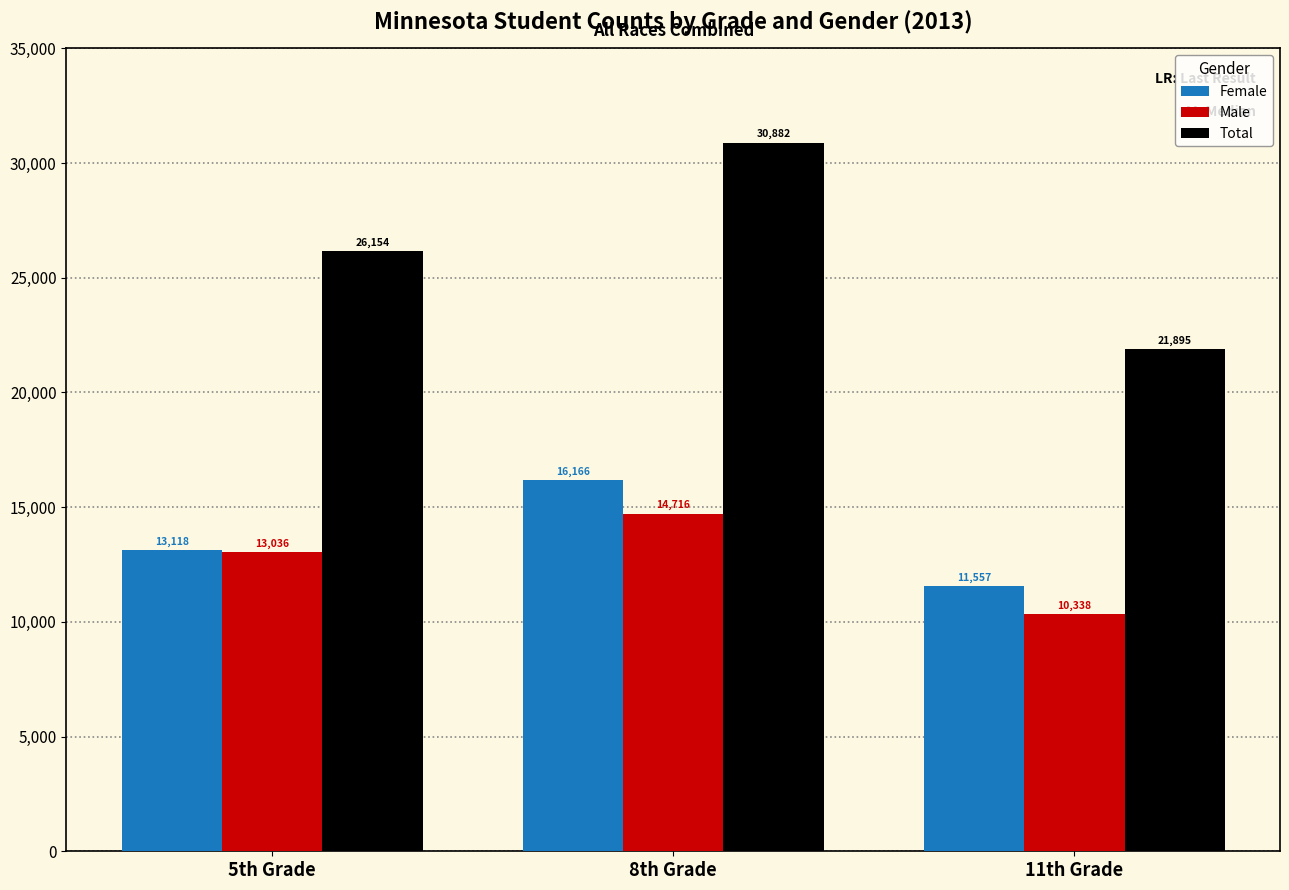

At 11th Grade, list the series in order from smallest to largest.

Male, Female, Total